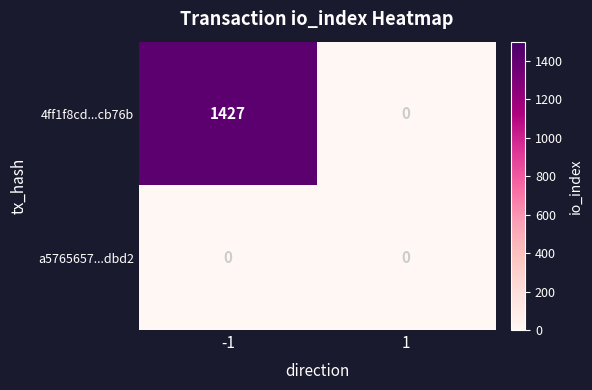

Which series changed the most between -1 and 1?

4ff1f8cd...cb76b